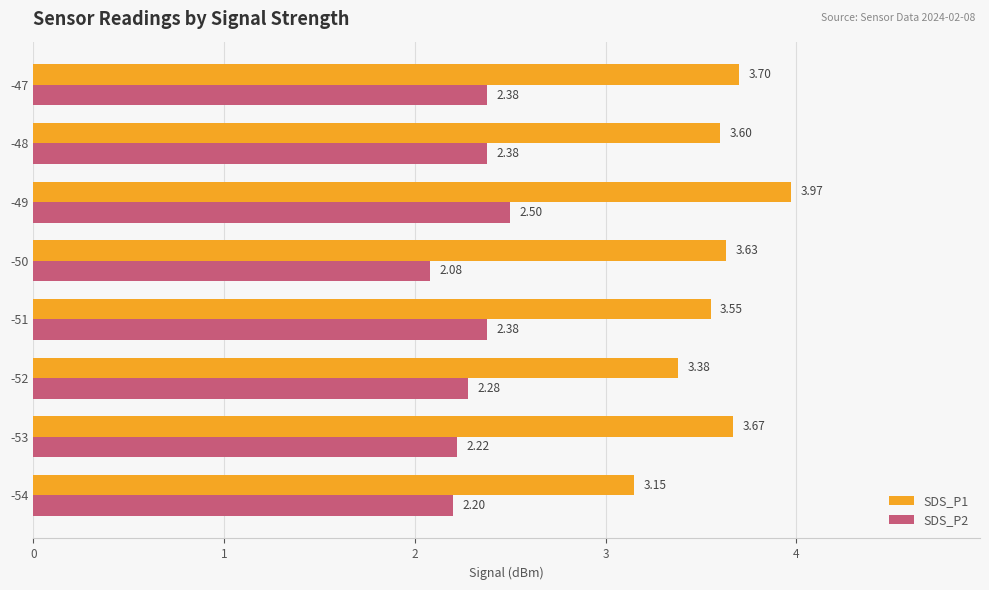

Which series changed the most between -54 and -51?

SDS_P1